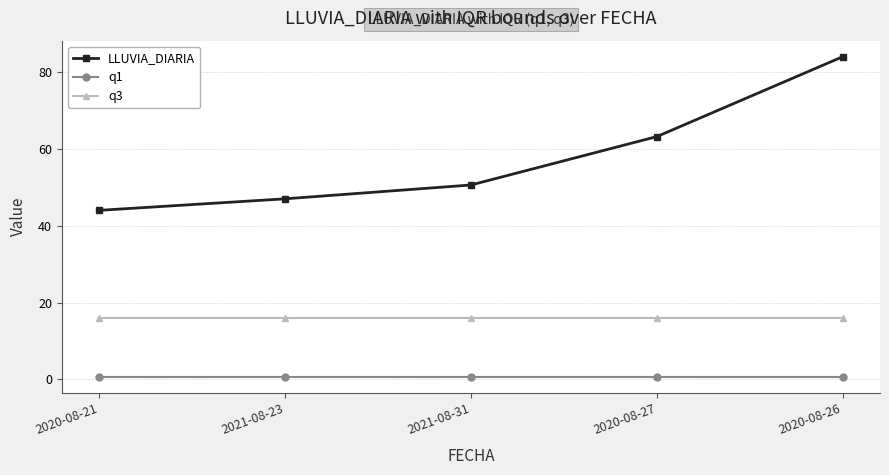

True or false: LLUVIA_DIARIA has a value of 102.3 at 2020-08-27.

False